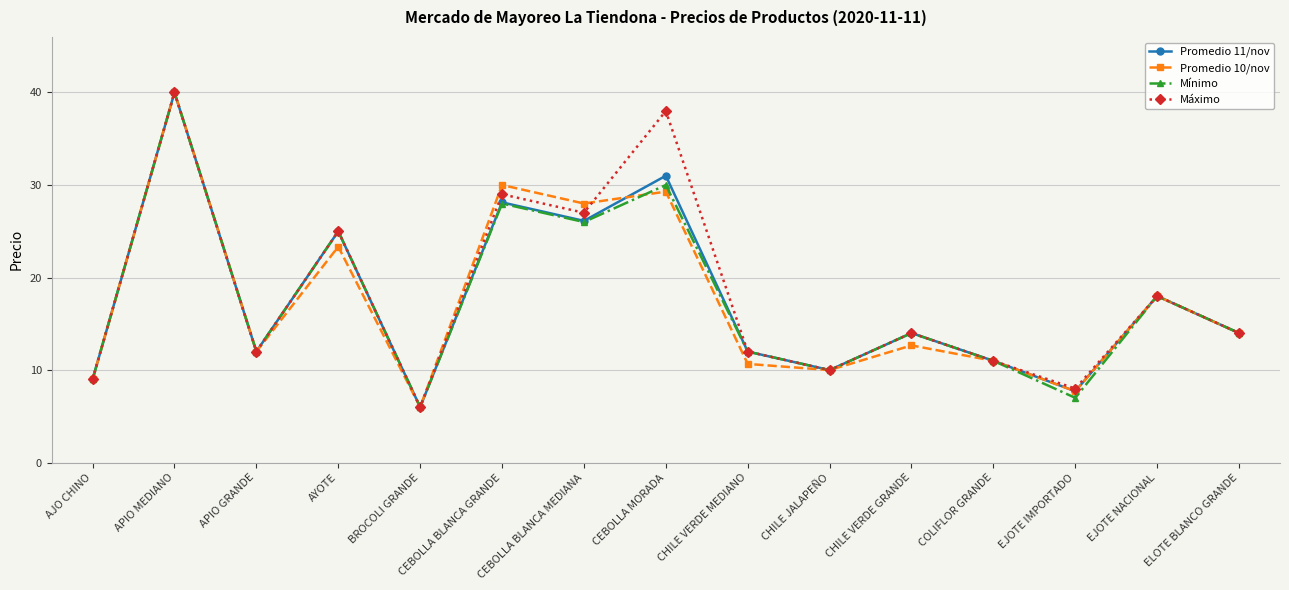

What is the average value of the Promedio 11/nov series?

17.6